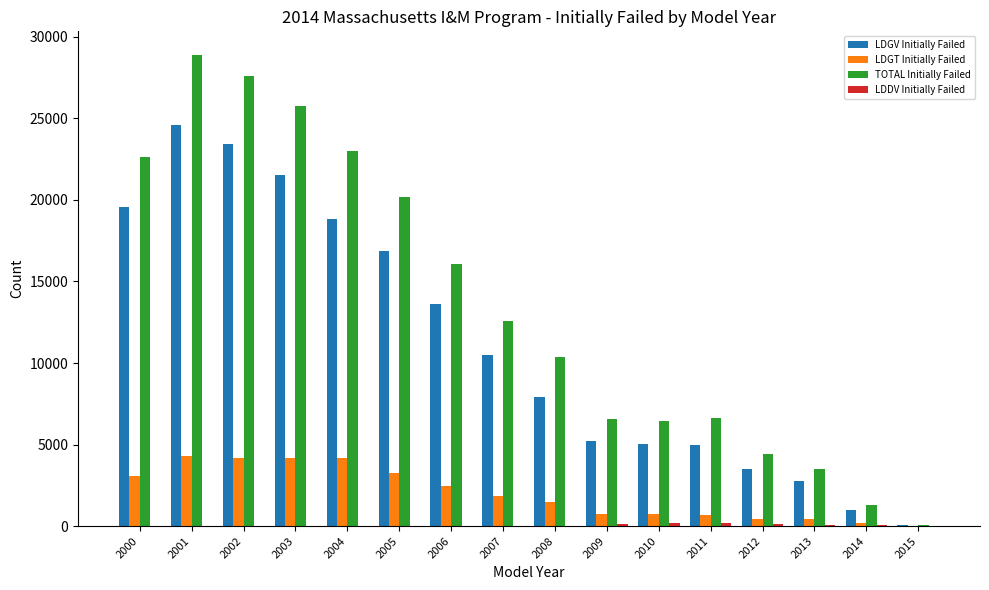

Which series changed the most between 2013 and 2015?

TOTAL Initially Failed